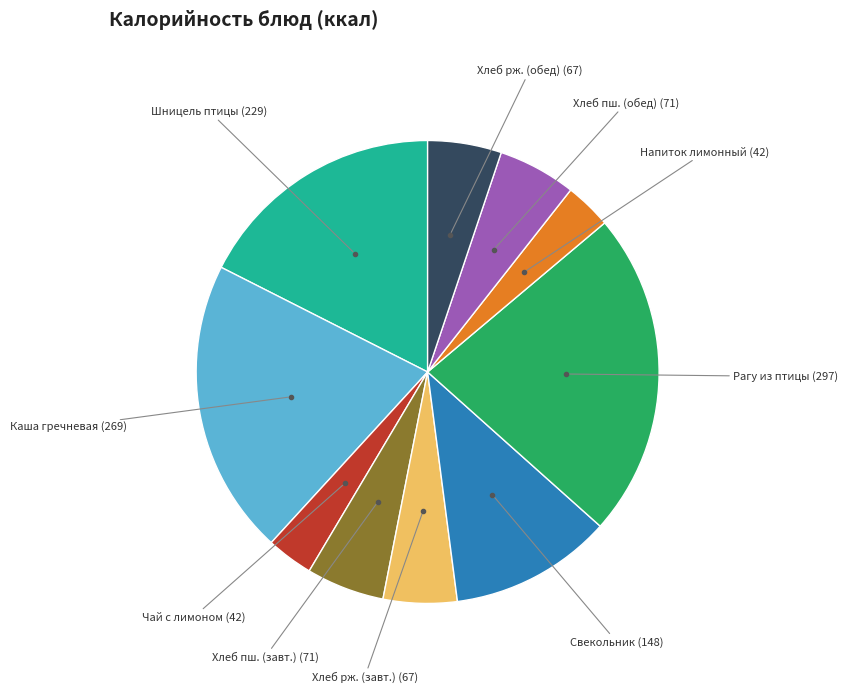

Is there any slice that represents more than half of the pie?

No